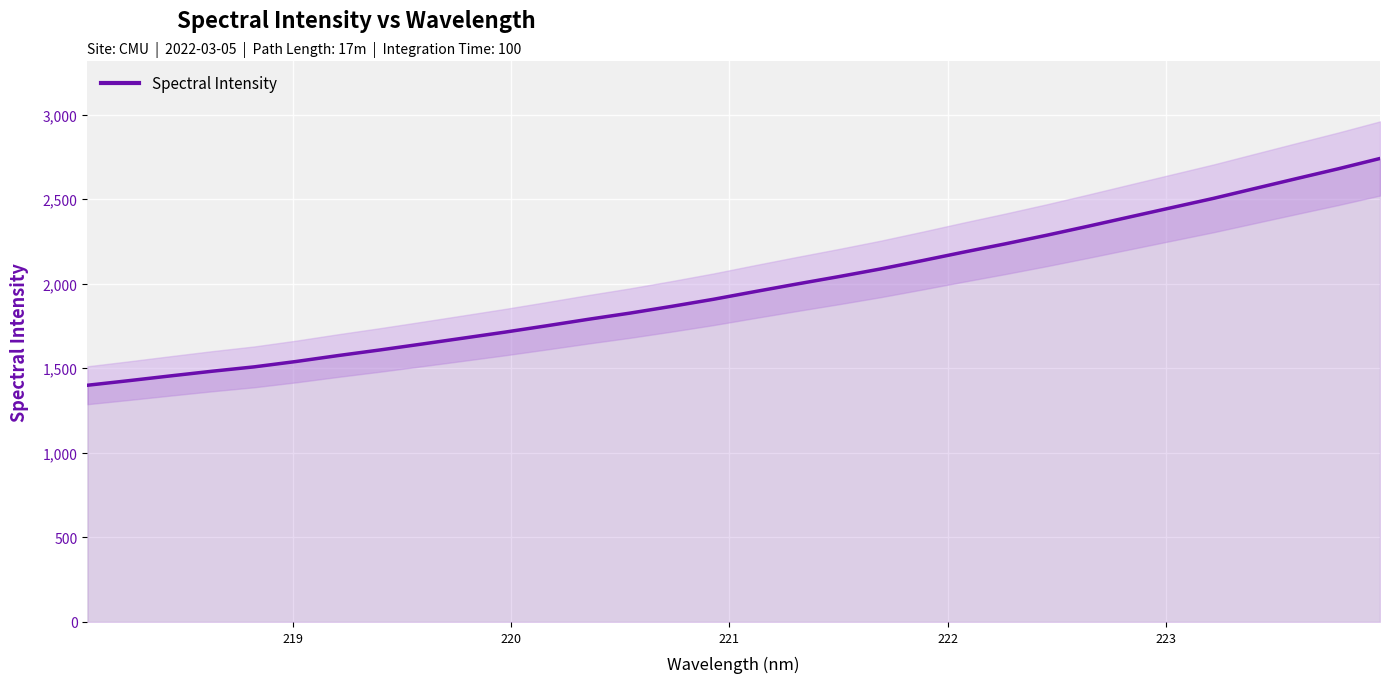

What is the value of the 26th point from the left?

2394.9